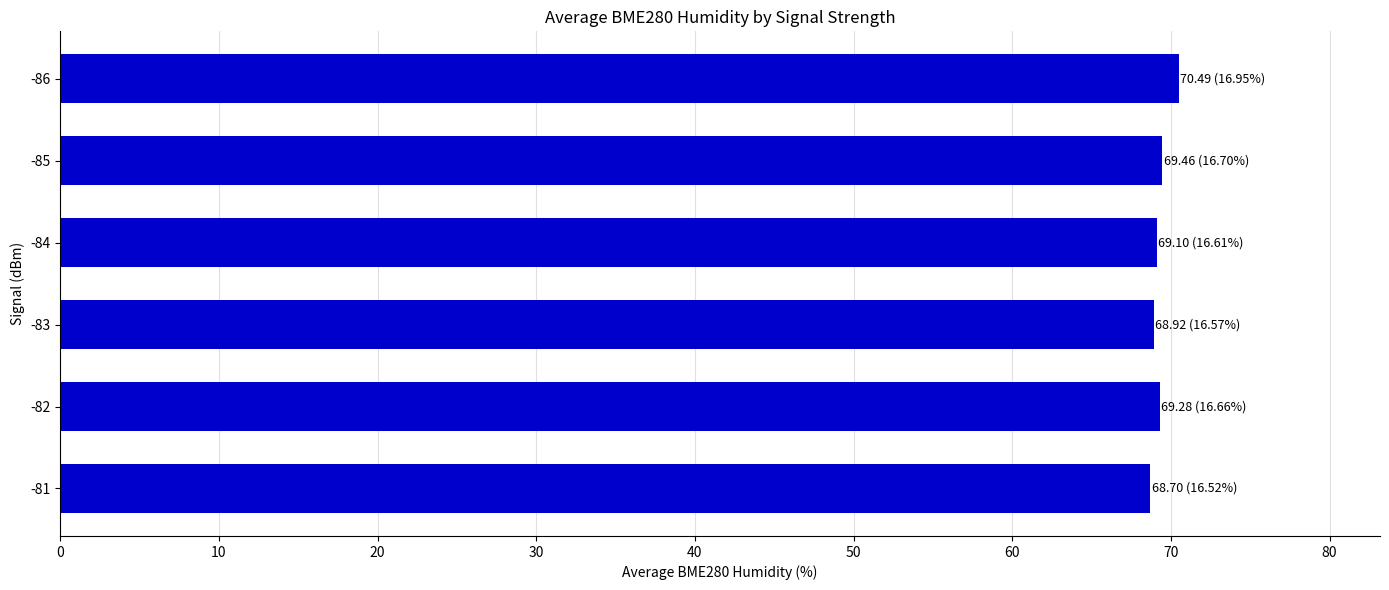

The value at -81 is 17.7. True or false?

False